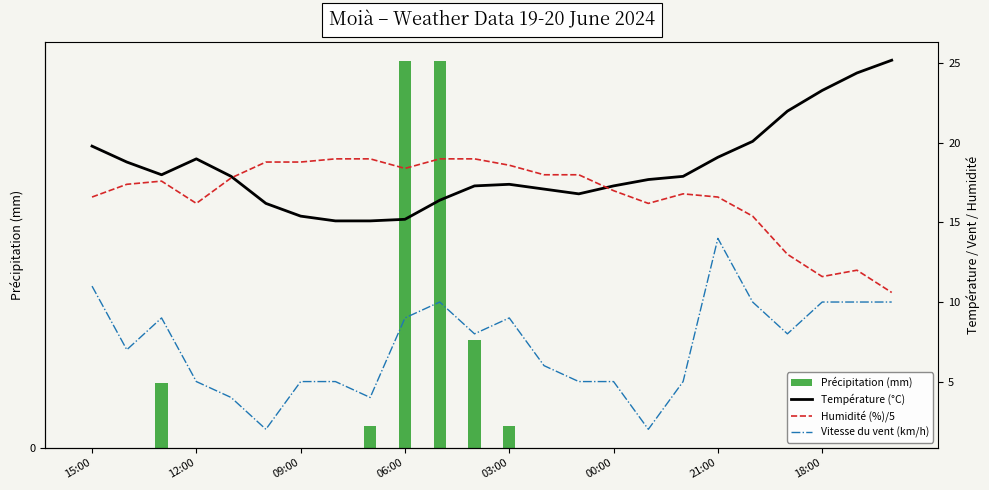

Rank the series by their maximum value, from lowest to highest.

Précipitation (mm), Vitesse du vent (km/h), Humidité (%)/5, Température (°C)